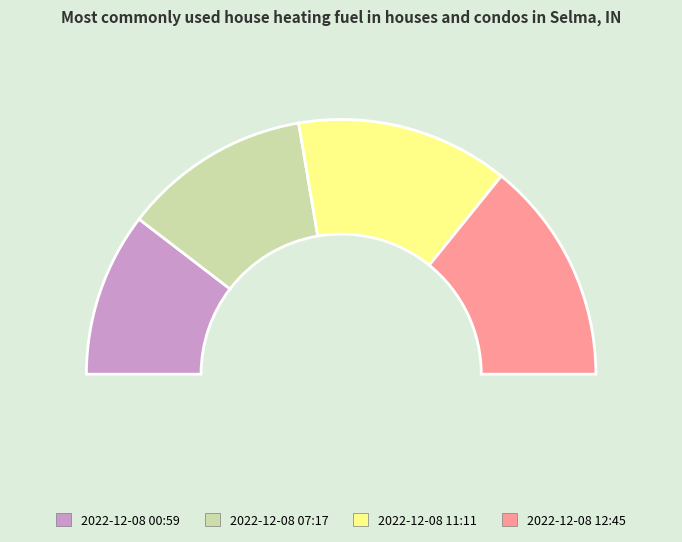

Rank the categories by value from lowest to highest.

2022-12-08T00:59:18.624Z, 2022-12-08T07:17:22.524Z, 2022-12-08T11:11:08.964Z, 2022-12-08T12:45:15.052Z